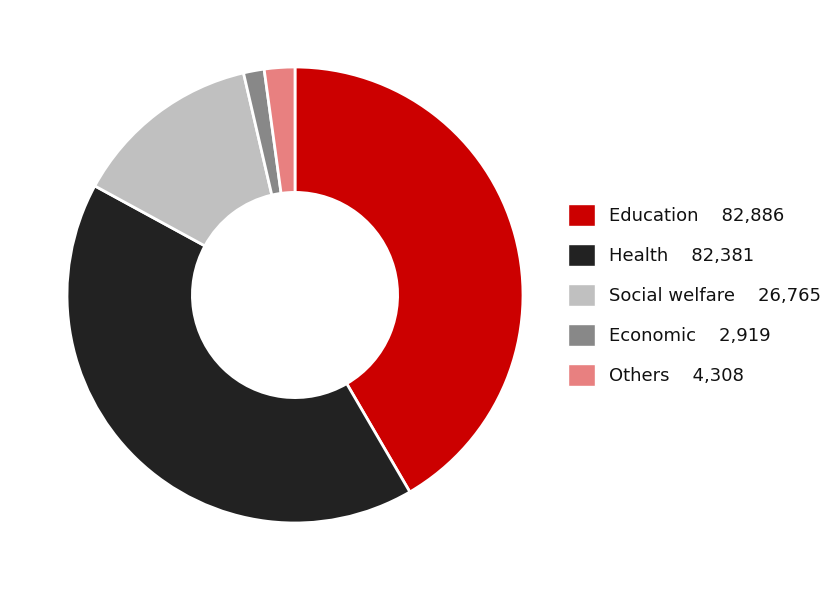

Which slice is the smallest?

Economic